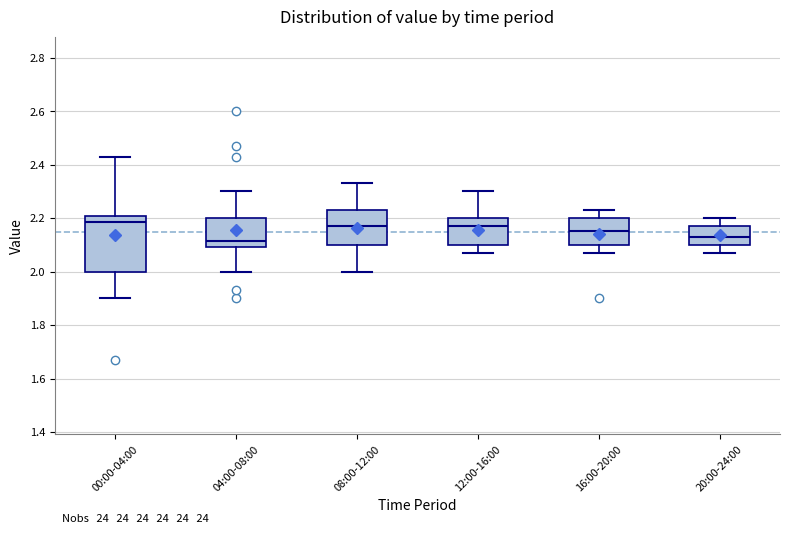

Reading left to right, read every box against the y-axis: the position of its median line, the range the box covers, and the ends of its whiskers. The values are not printed on the chart, so give them approximately, as read against the axis.

00:00-04:00: median 2.18, box 2.00 to 2.20, whiskers 1.90 to 2.44
04:00-08:00: median 2.12, box 2.10 to 2.20, whiskers 2.00 to 2.30
08:00-12:00: median 2.18, box 2.10 to 2.24, whiskers 2.00 to 2.34
12:00-16:00: median 2.18, box 2.10 to 2.20, whiskers 2.08 to 2.30
16:00-20:00: median 2.16, box 2.10 to 2.20, whiskers 2.08 to 2.24
20:00-24:00: median 2.14, box 2.10 to 2.18, whiskers 2.08 to 2.20